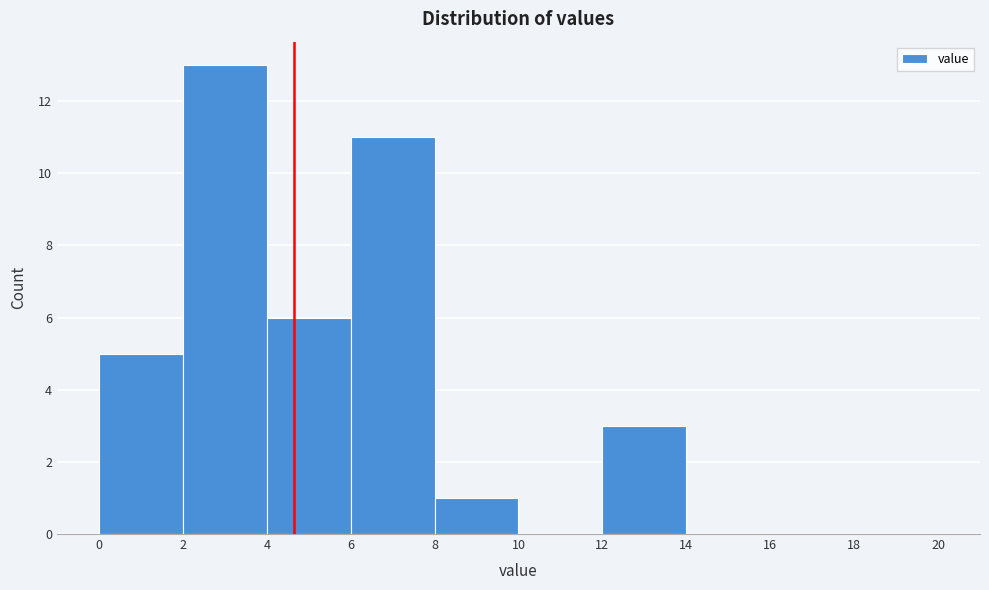

Reading left to right, transcribe this chart: for each bar, give the range it covers on the x-axis and its height. The values are not printed on the chart, so give them approximately, as read against the axis.

0 to 2: 5
2 to 4: 13
4 to 6: 6
6 to 8: 11
8 to 10: 1
10 to 12: 0
12 to 14: 3
14 to 16: 0
16 to 18: 0
18 to 20: 0